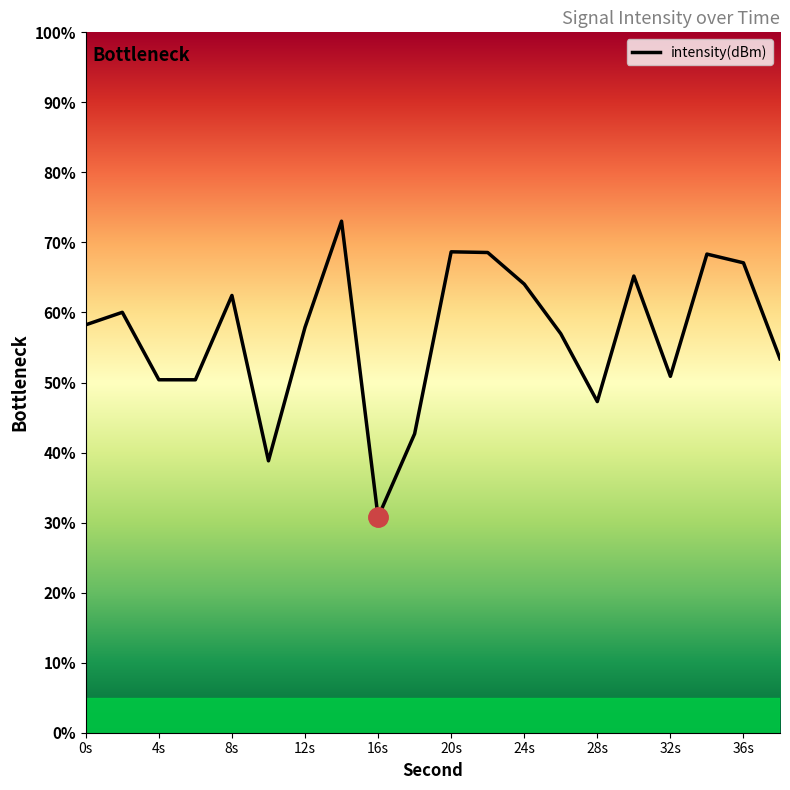

What is the sum of all values?

1135.1